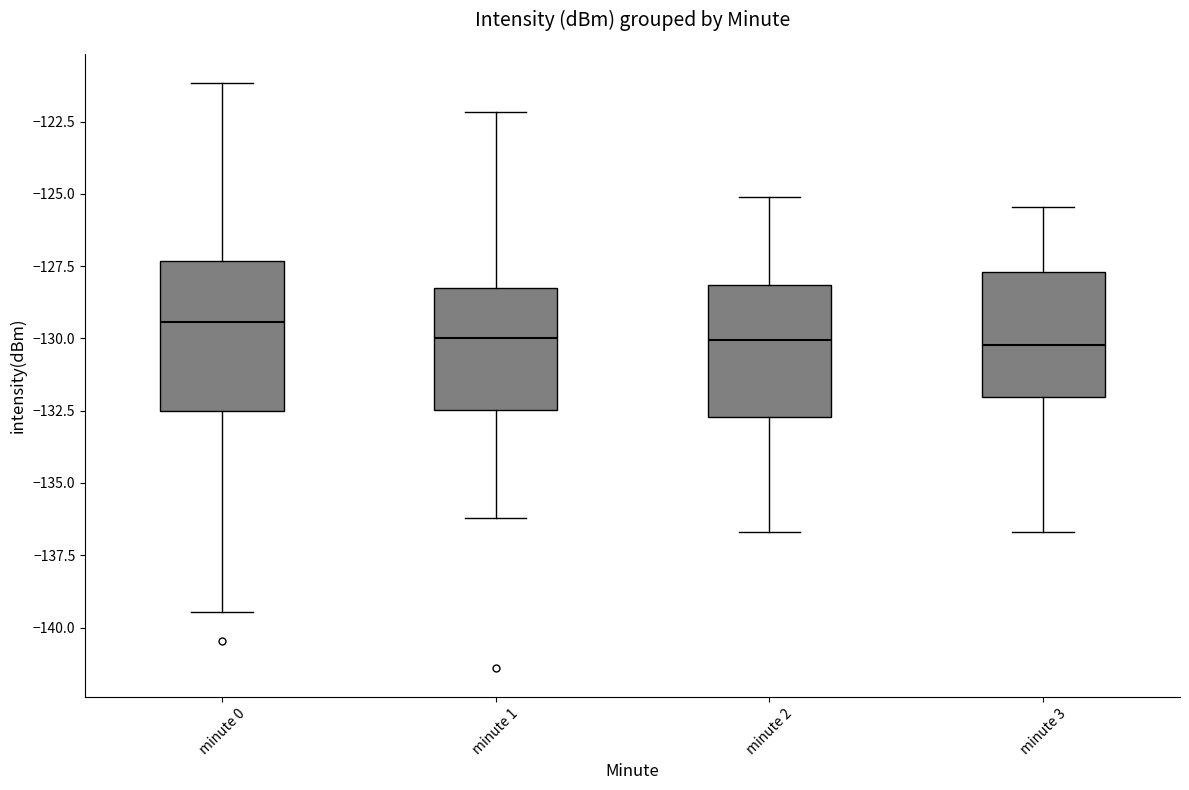

Reading left to right, transcribe this box plot: for each box, give where its median line is, the range the box spans, and where its two whiskers end, as read against the y-axis. The values are not printed on the chart, so give them approximately, as read against the axis.

minute 0: median -129.5, box -132.5 to -127.5, whiskers -139.5 to -121.0
minute 1: median -130.0, box -132.5 to -128.5, whiskers -136.0 to -122.0
minute 2: median -130.0, box -132.5 to -128.0, whiskers -136.5 to -125.0
minute 3: median -130.0, box -132.0 to -127.5, whiskers -136.5 to -125.5